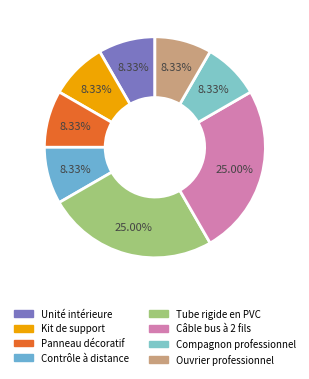

What is the largest slice in the pie chart?

Tube rigide en PVC